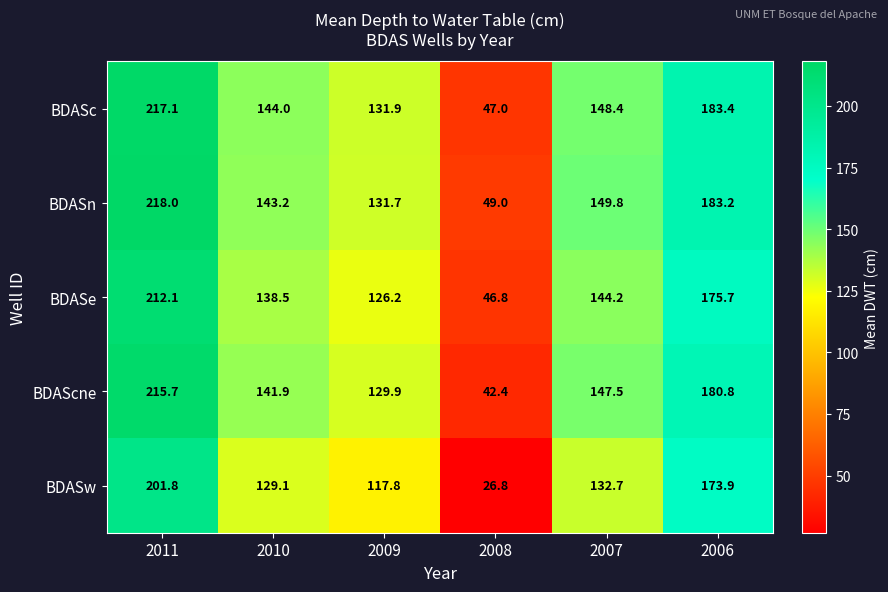

Where is BDAScne nearest to the value 129?

2009